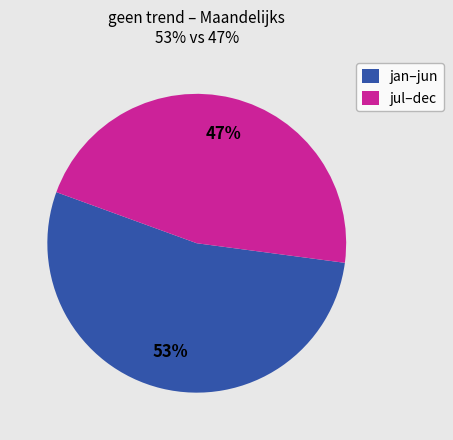

How many segments does this pie chart have?

2